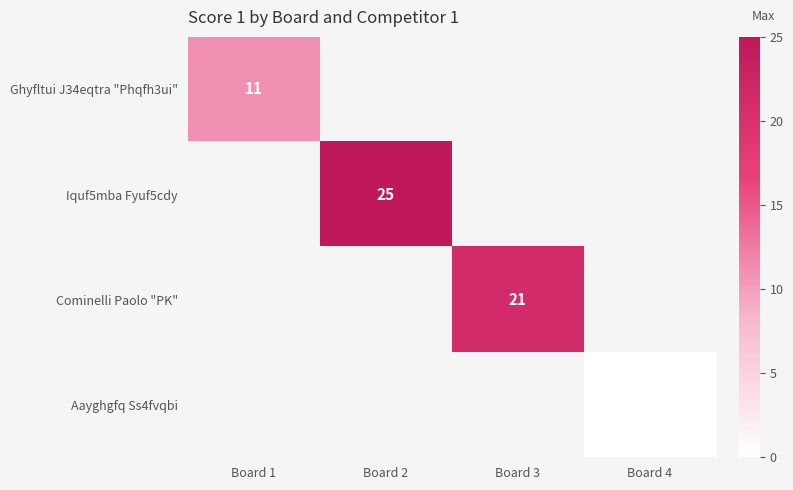

True or false: Cominelli Paolo "PK" has a value of 11 at Board 3.

False